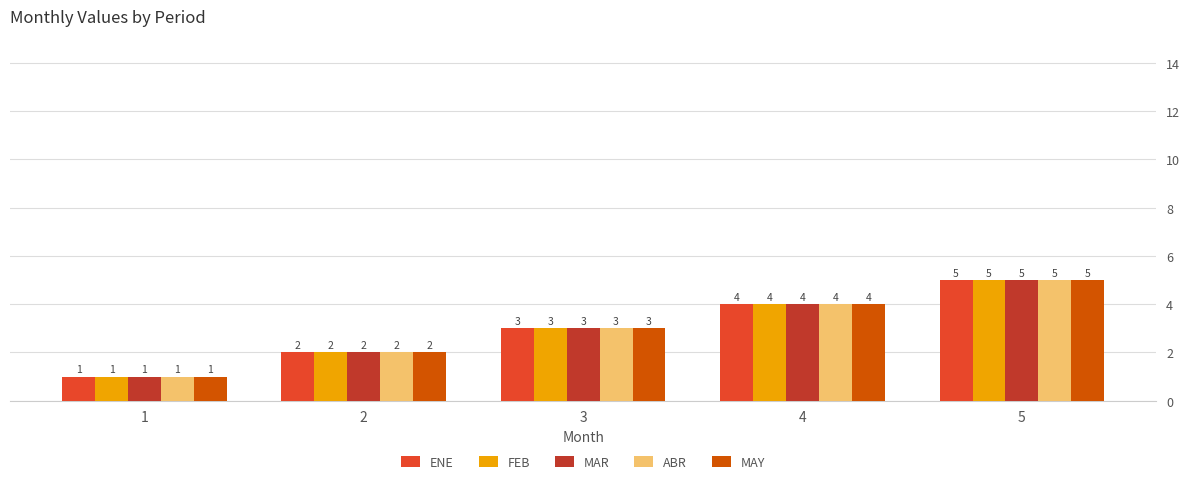

What is the difference between the second highest and minimum values in the FEB series?

3